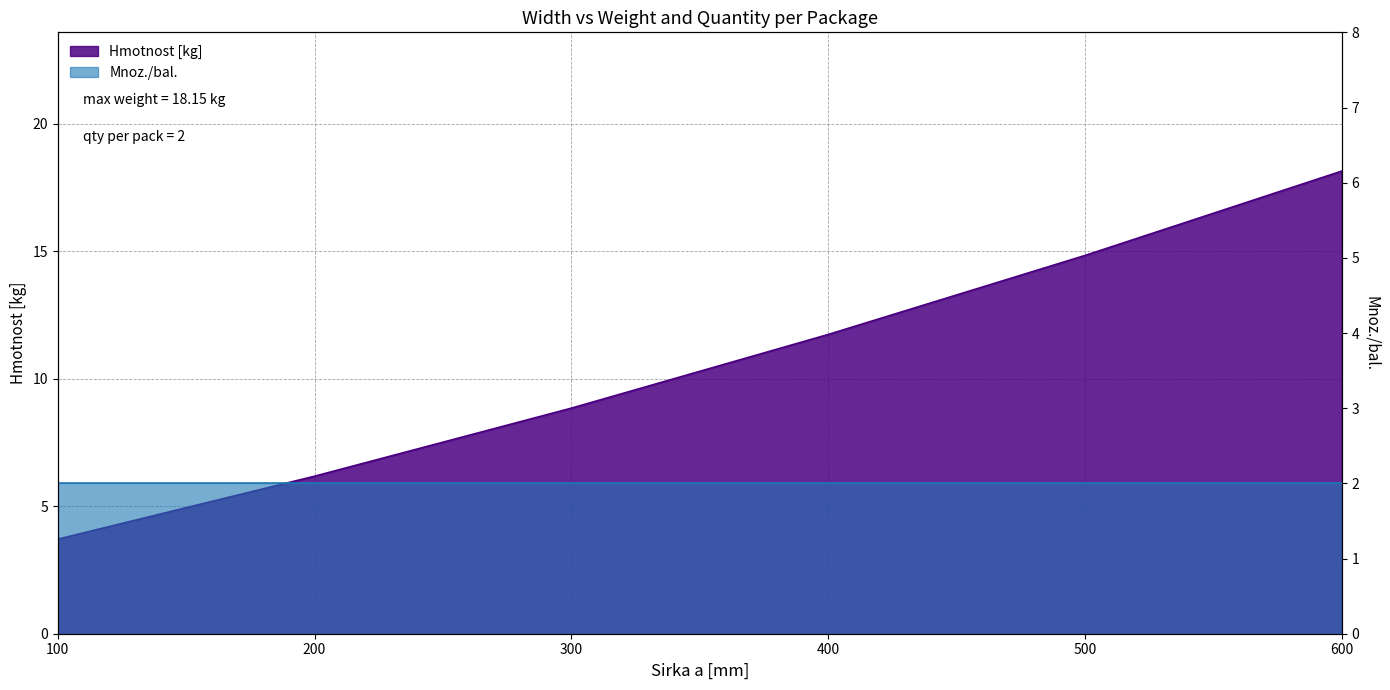

What is the difference between the maximum and minimum values?

14.4